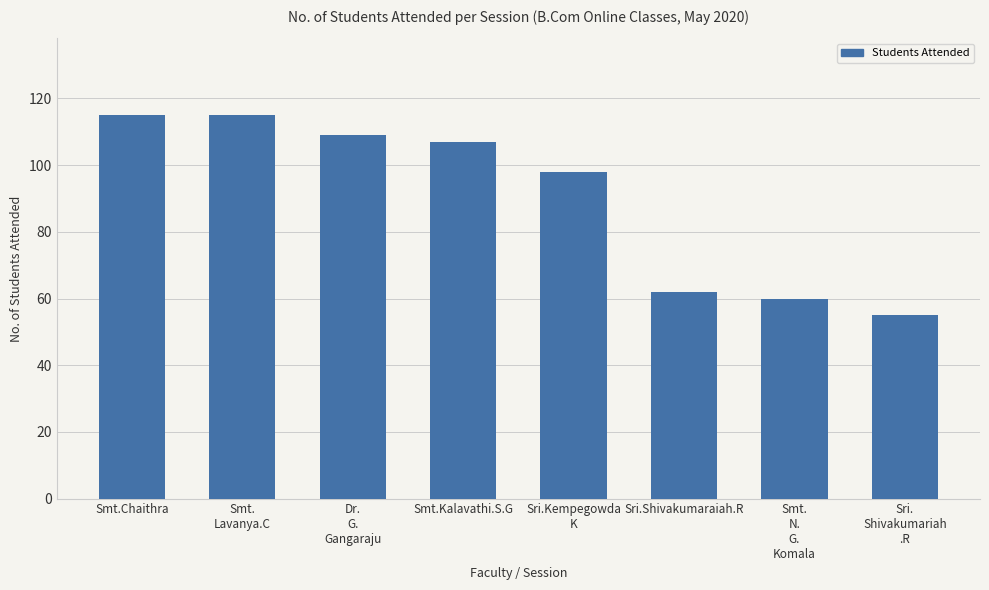

Reading right to left, what are all the values shown in this chart?

55	60	62	98	107	109	115	115